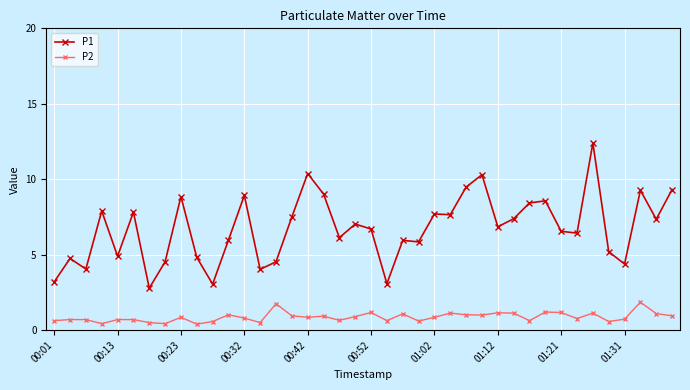

What is the smallest value displayed?

0.4